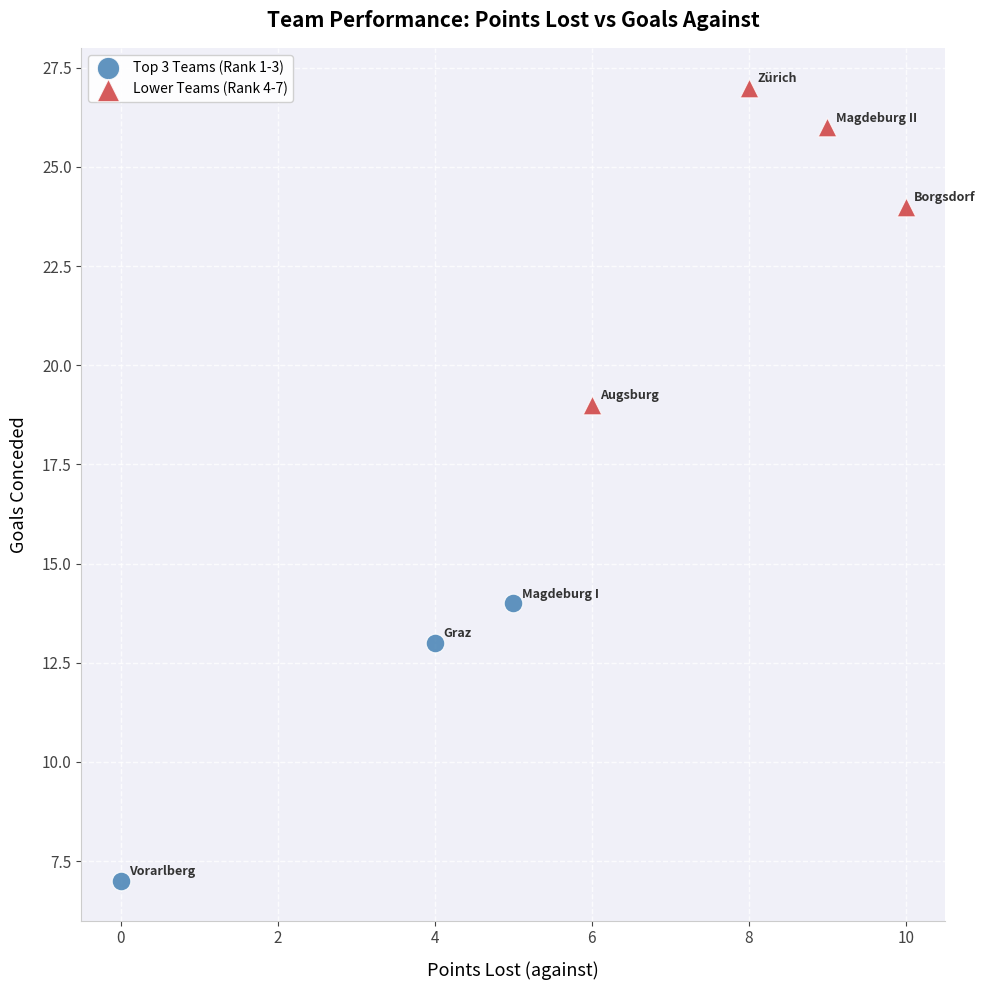

Which series reaches the maximum Y coordinate?

Lower Teams (Rank 4-7)